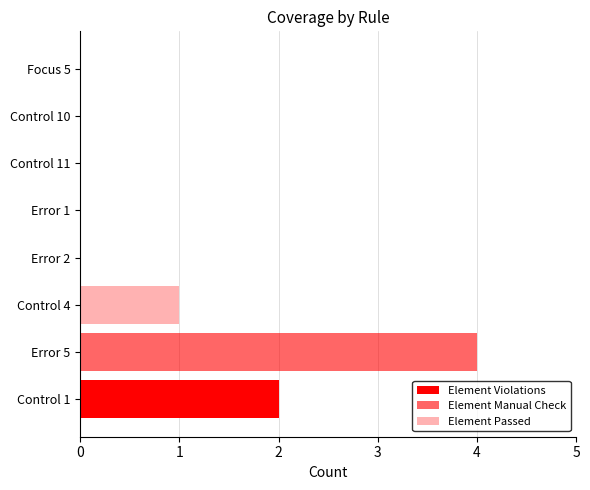

How many categories are shown in the chart?

8